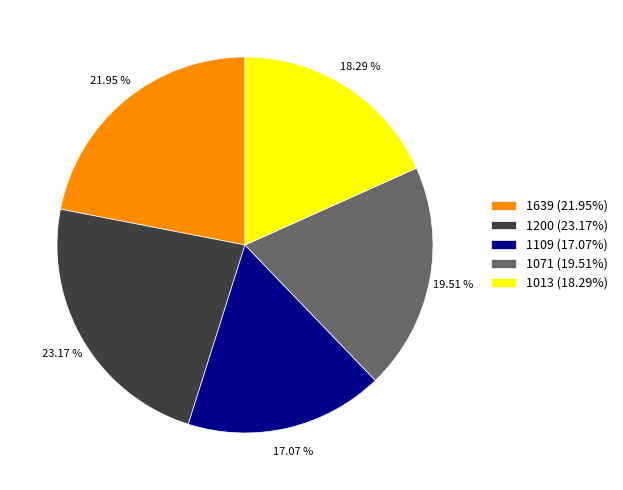

Does 1013 account for over 50% of the chart?

No